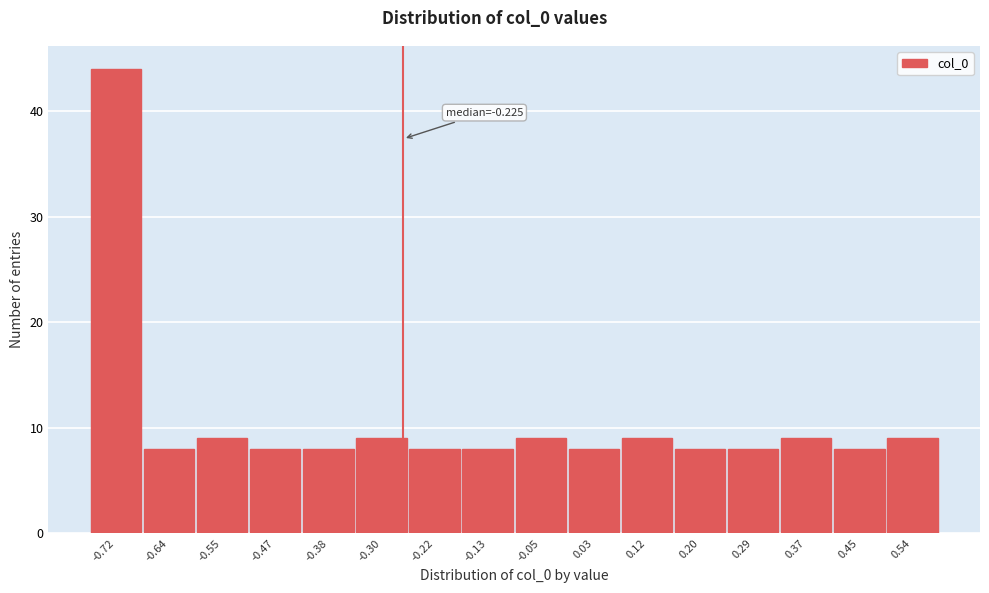

Reading left to right, transcribe all the data shown in this chart.

44	8	9	8	8	9	8	8	9	8	9	8	8	9	8	9